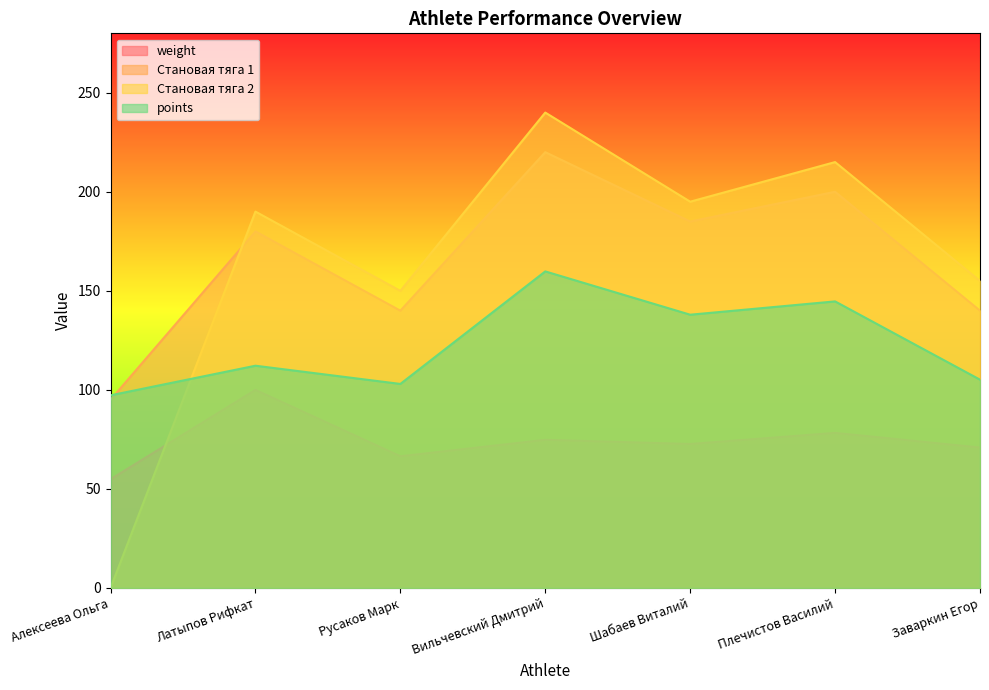

Which series has the largest total across all categories?

Становая тяга 1